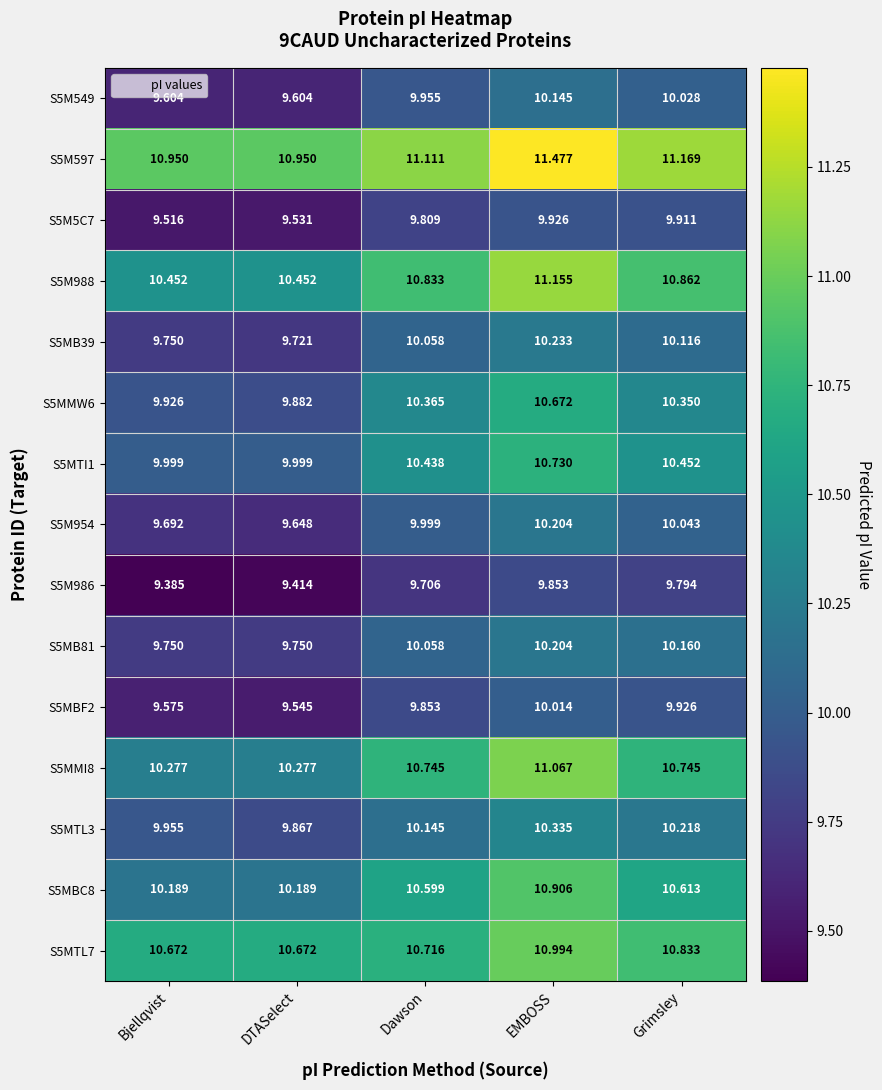

Which category has the lowest value across all series?

Bjellqvist